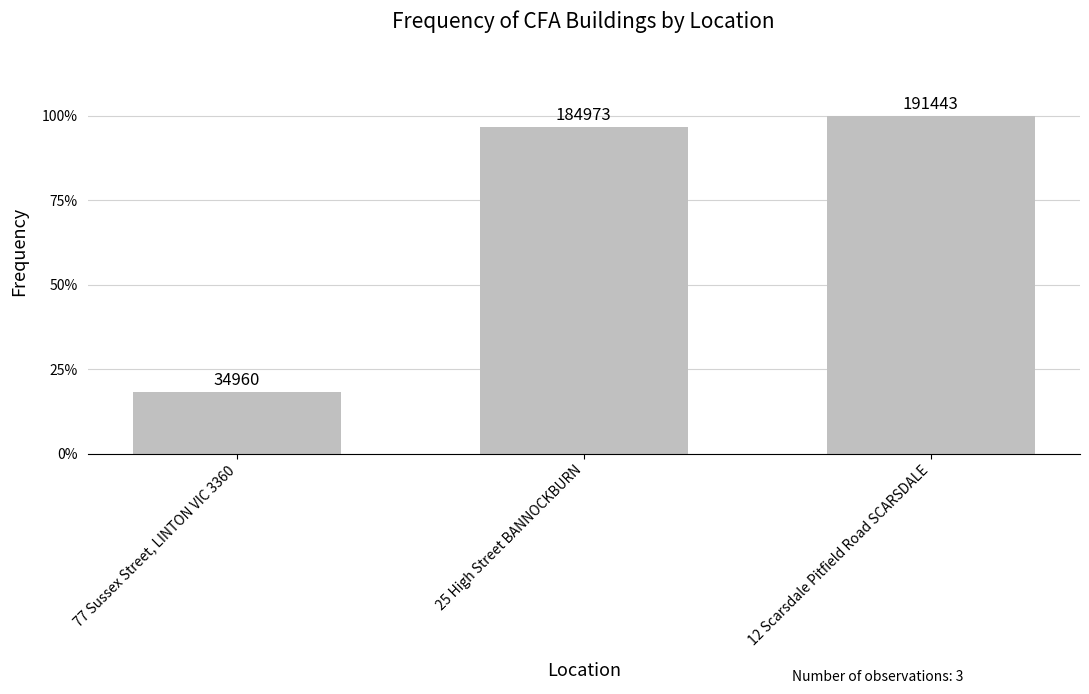

Between 77 Sussex Street, LINTON VIC 3360 and 12 Scarsdale Pitfield Road SCARSDALE, which is larger?

12 Scarsdale Pitfield Road SCARSDALE